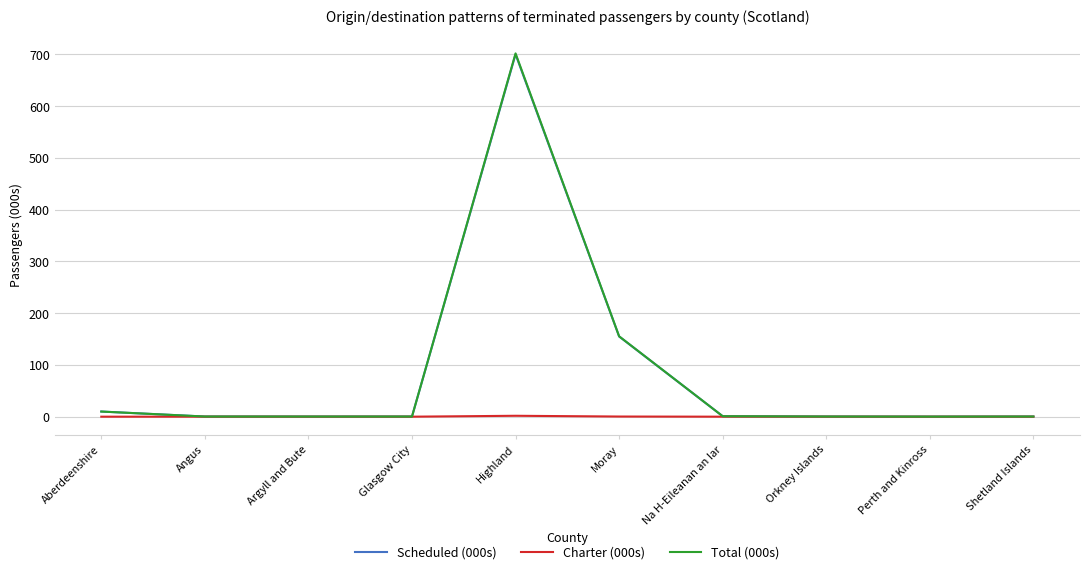

Which series has the largest range (max minus min)?

Total (000s)